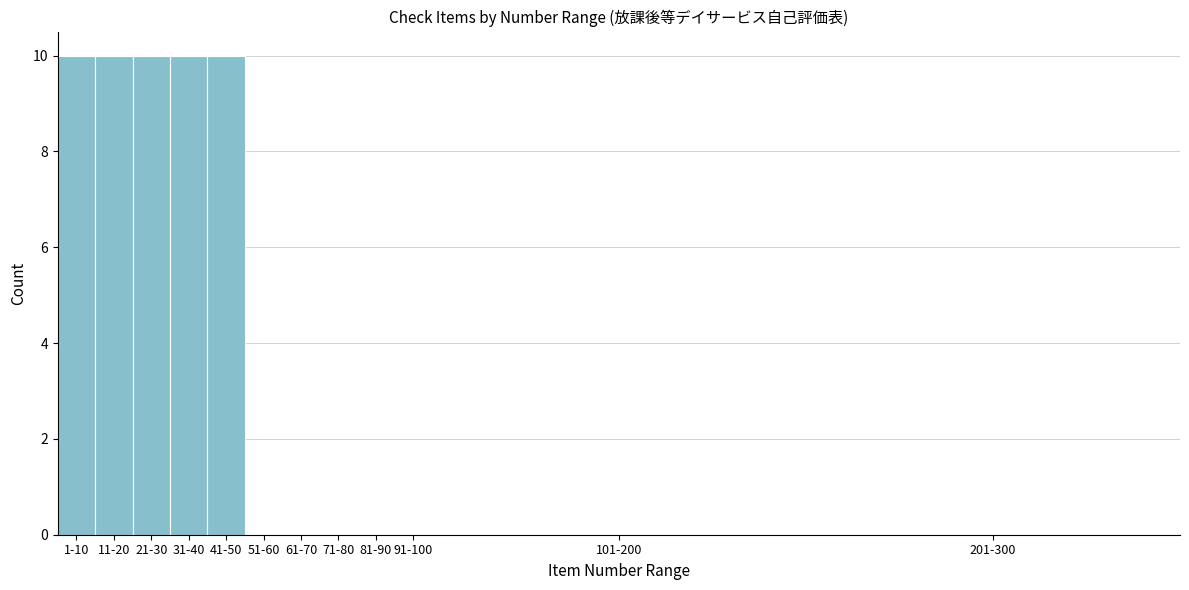

Reading left to right, what are all the values shown in this chart?

1-10=10	11-20=10	21-30=10	31-40=10	41-50=10	51-60=0	61-70=0	71-80=0	81-90=0	91-100=0	101-200=0	201-300=0